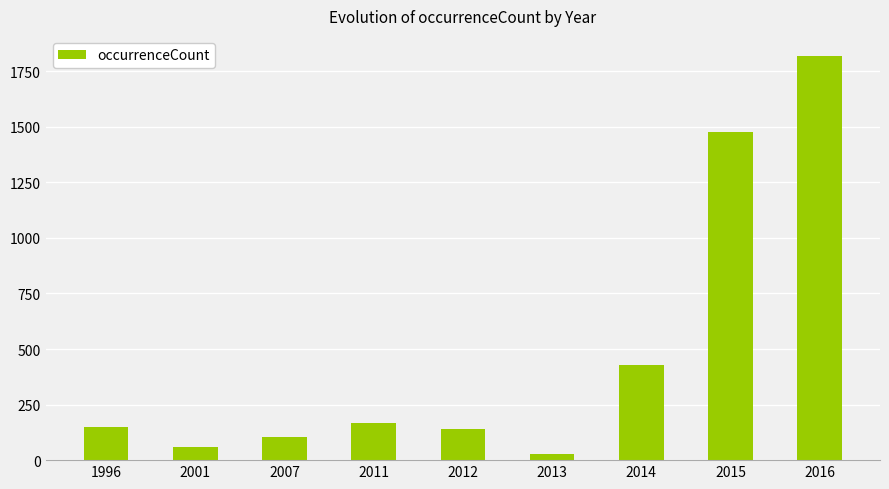

The chart shows a value of 103 at 2007. True or false?

True